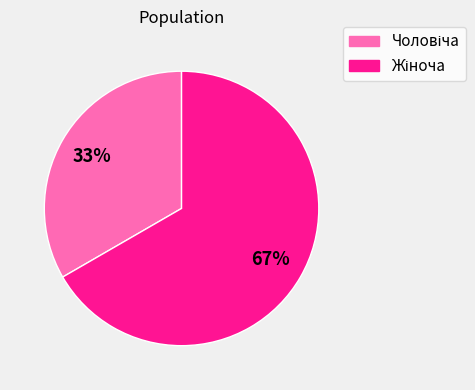

To the nearest percent, what is the average slice percentage?

50%